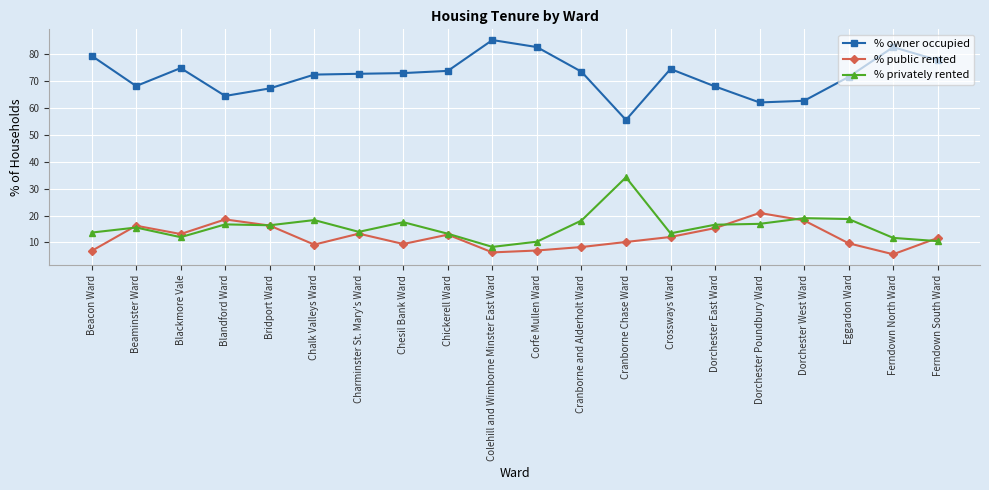

What value does the % public rented series have at Chalk Valleys Ward?

9.2